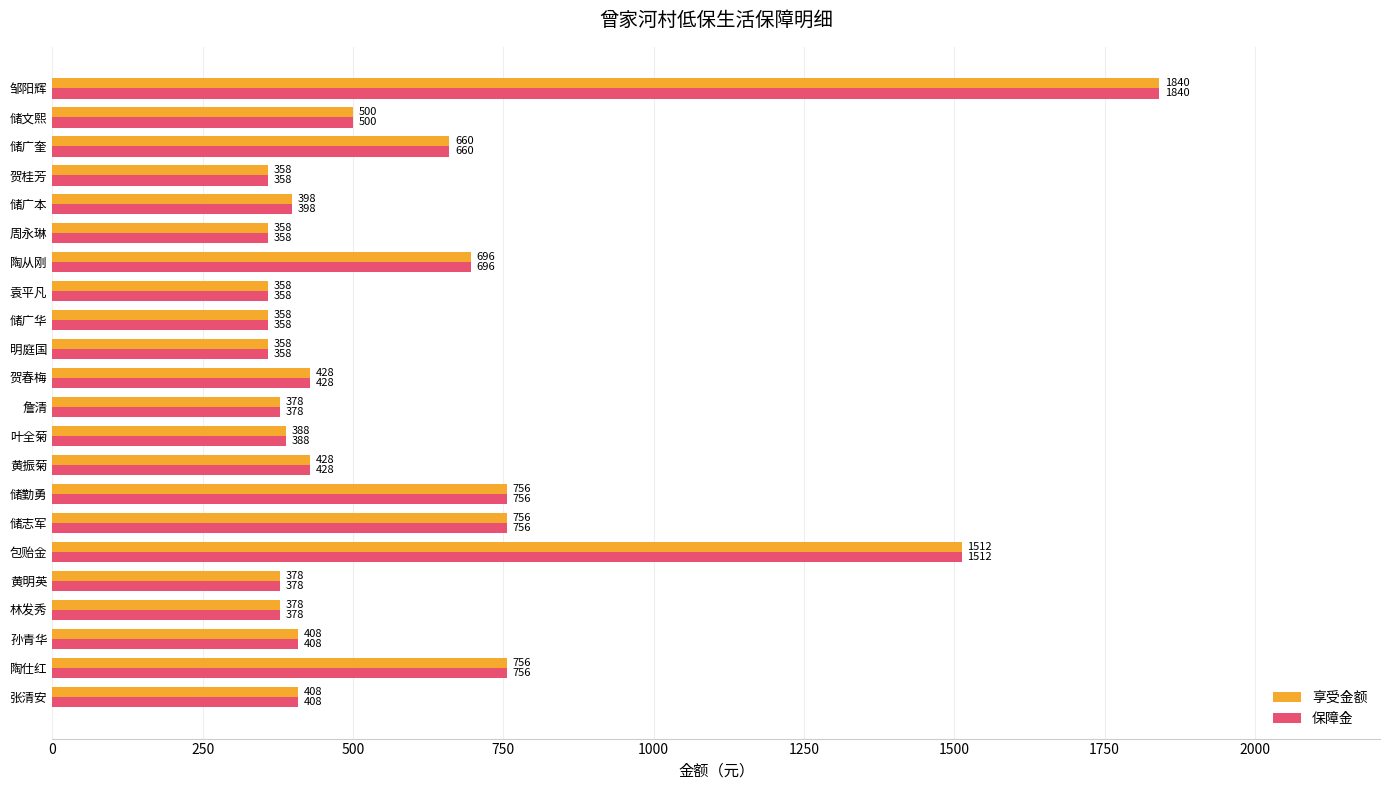

What is the highest value of the 享受金额 series?

1840